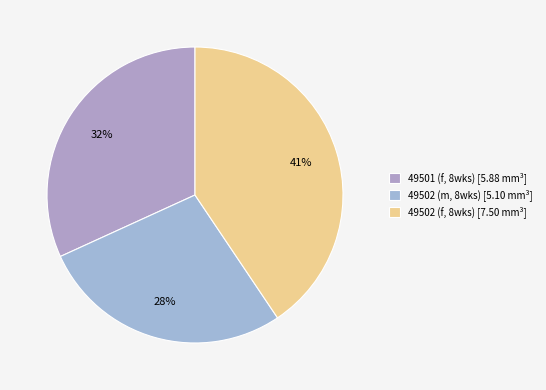

Is it true that 49502 (m, 8wks) is 41% of the pie?

False